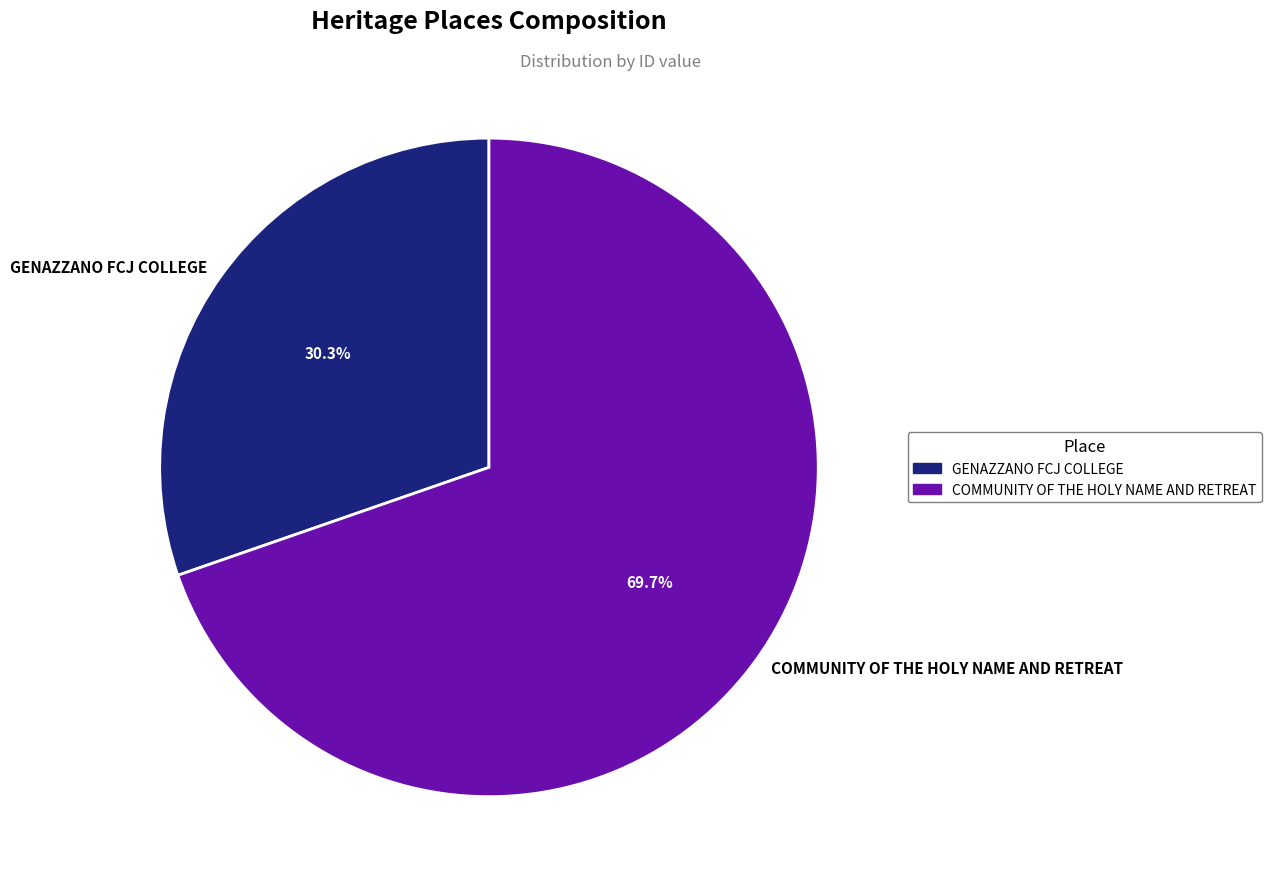

To the nearest percent, what percentage of the pie is GENAZZANO FCJ COLLEGE?

30%